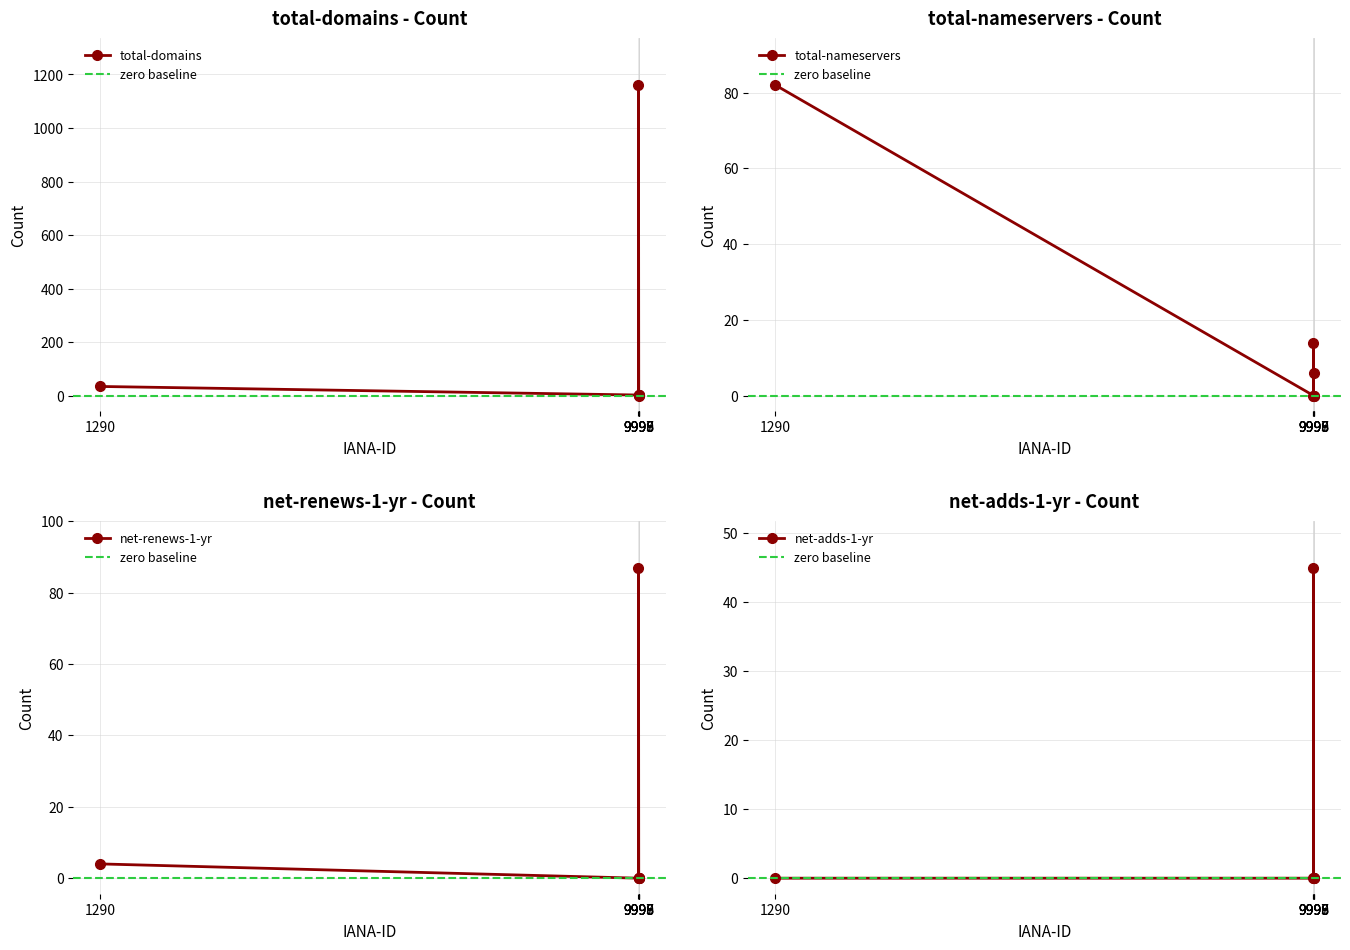

Rank the series by their maximum value, from lowest to highest.

net-adds-1-yr, total-nameservers, net-renews-1-yr, total-domains